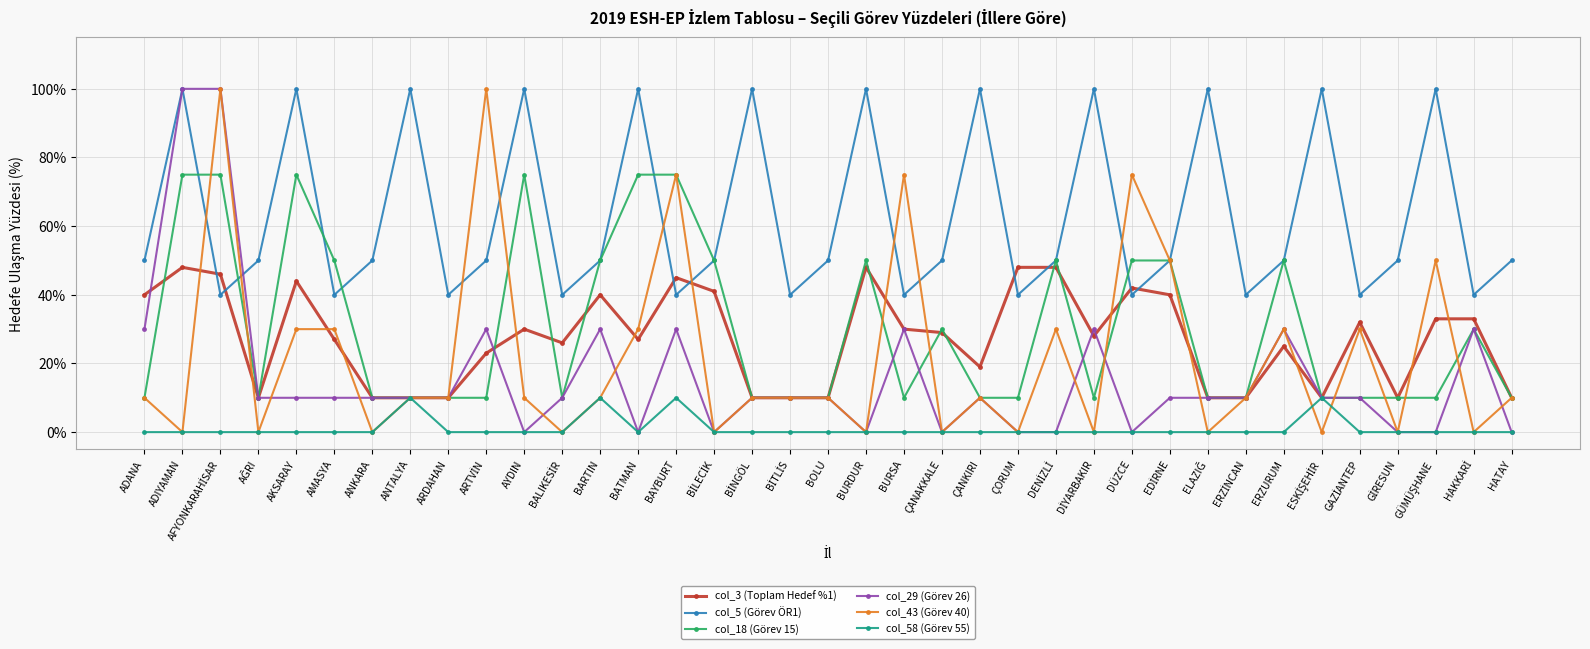

The value of col_5 (Görev ÖR1) at ÇANAKKALE is 50. True or false?

True